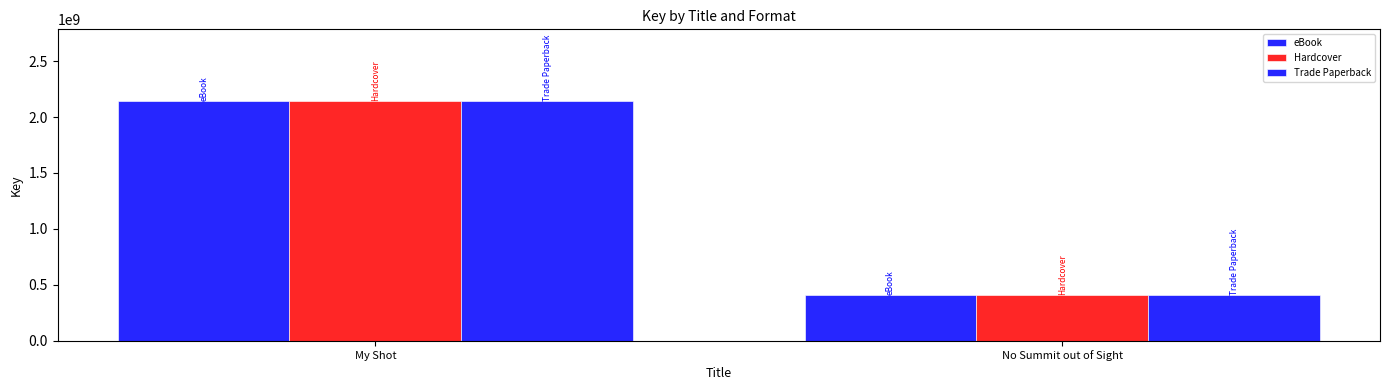

What is the label of the 1st bar from the right?

No Summit out of Sight